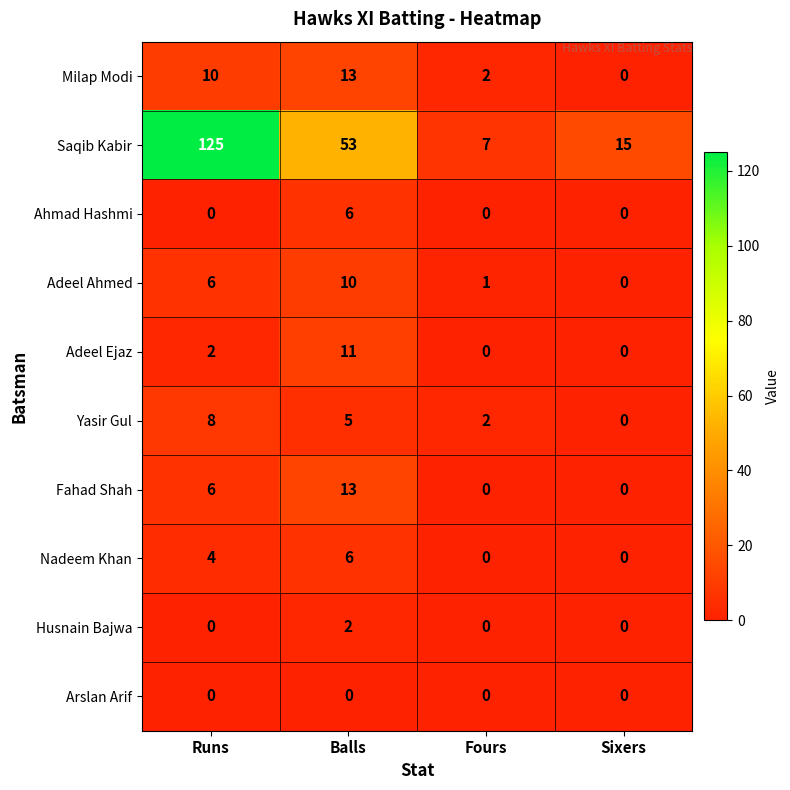

What is the sum of all Nadeem Khan values?

10